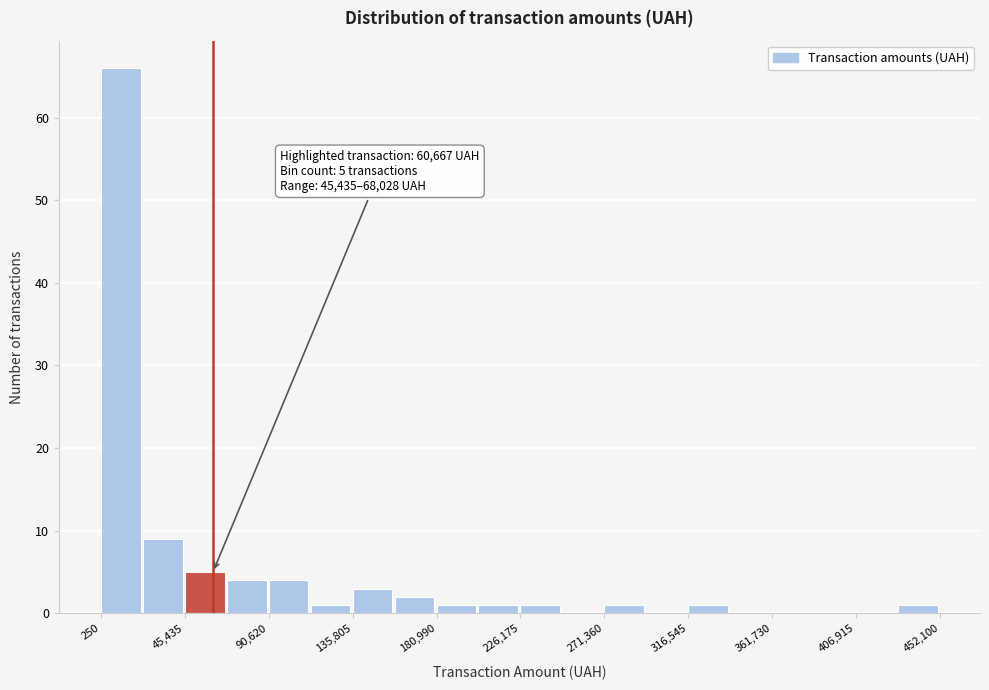

Over which range of the x-axis is the bar tallest?

0 to 25000